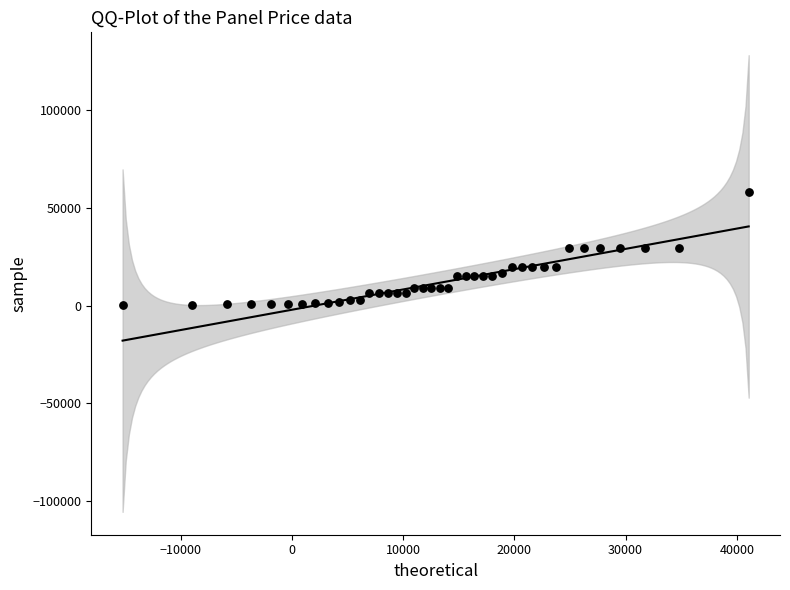

What is the range of Y values (max minus min)?

57554.9